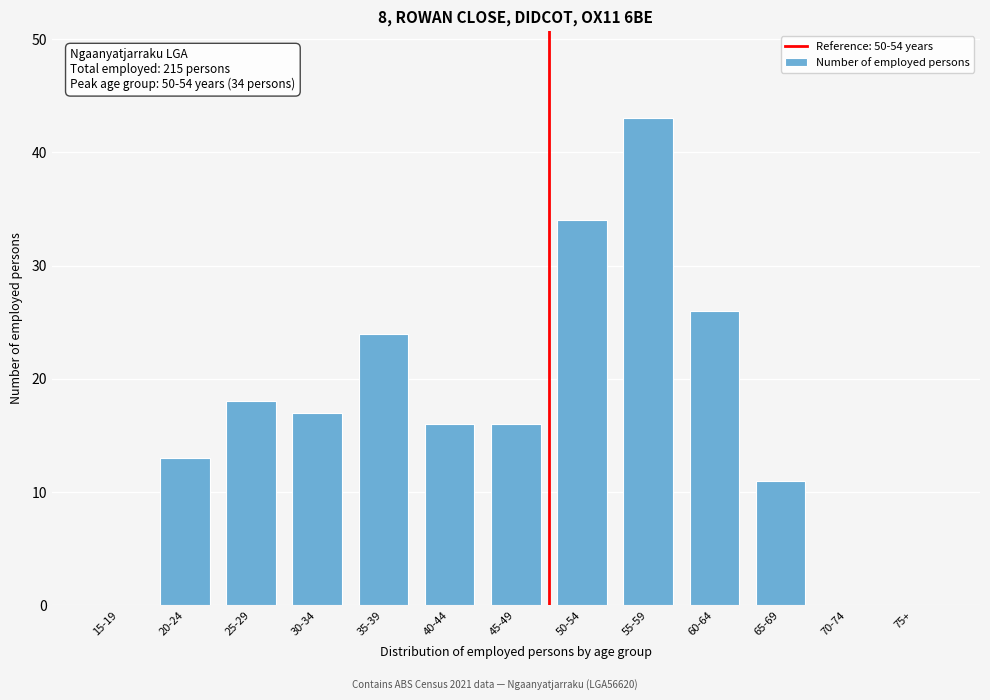

Reading left to right, list all the values displayed in this chart.

15-19=0	20-24=13	25-29=18	30-34=17	35-39=24	40-44=16	45-49=16	50-54=34	55-59=43	60-64=26	65-69=11	70-74=0	75+=0